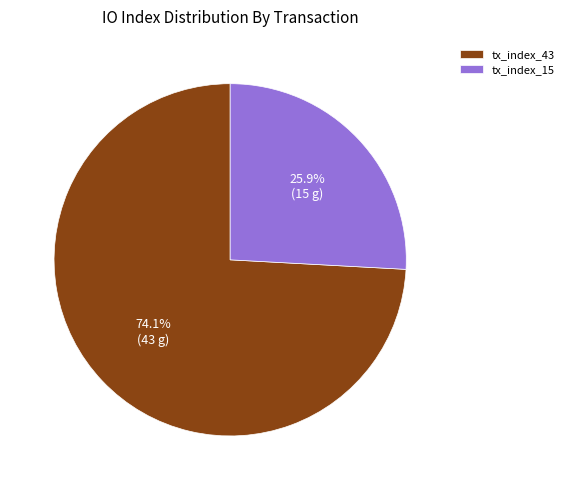

To the nearest percent, what is the difference between the tx_index_43 and tx_index_15 slice percentages?

48%